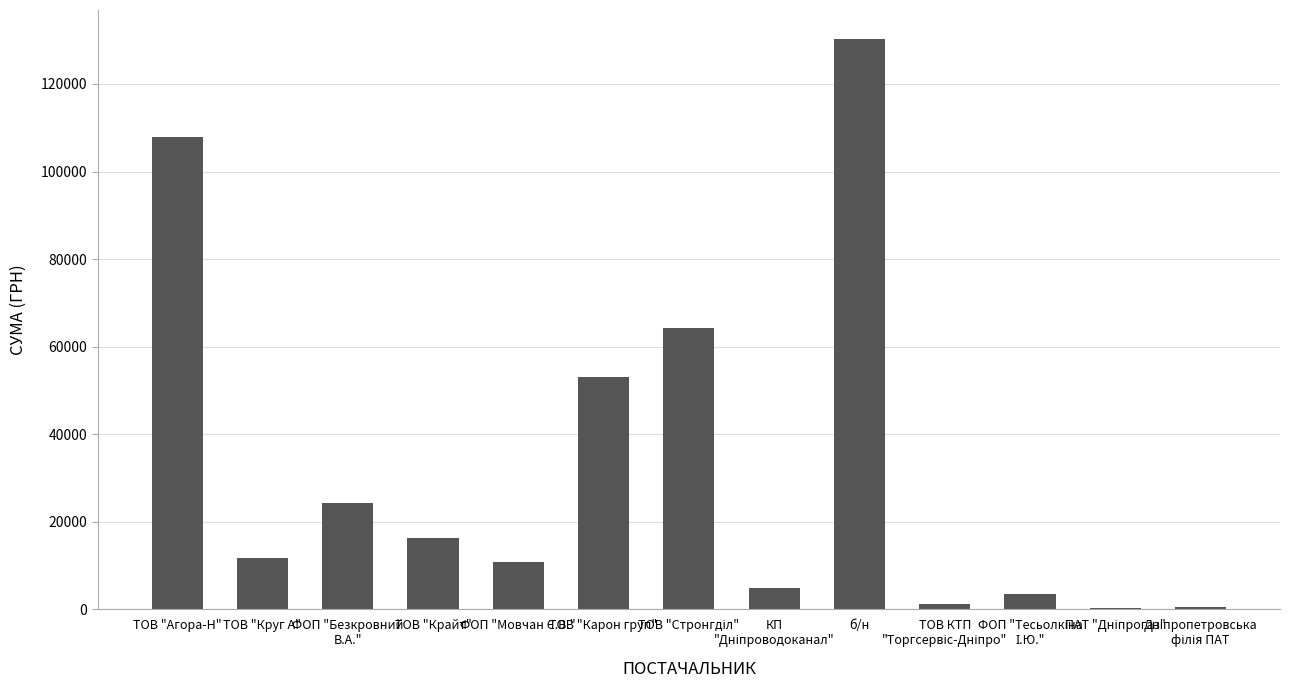

The value at ТОВ "Крайт" is 16282.1. True or false?

True